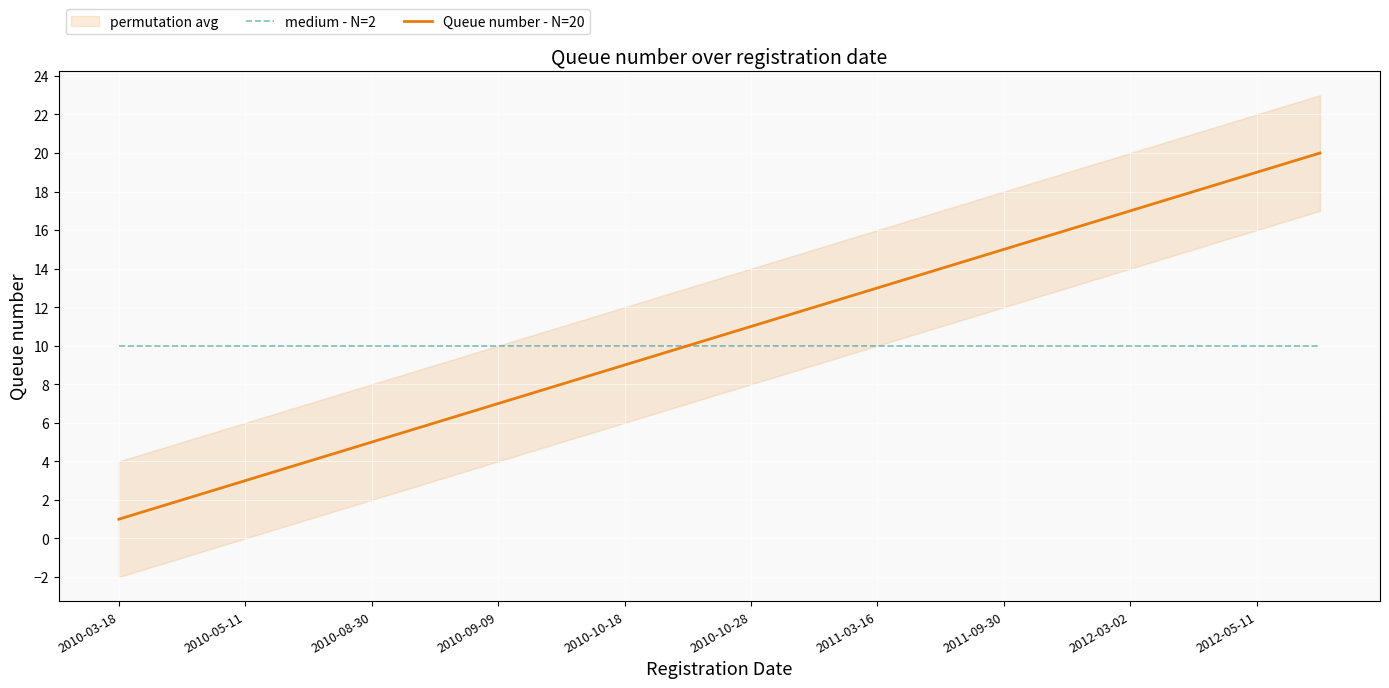

What is the value of the medium - N=2 point at the 5th from the left?

10